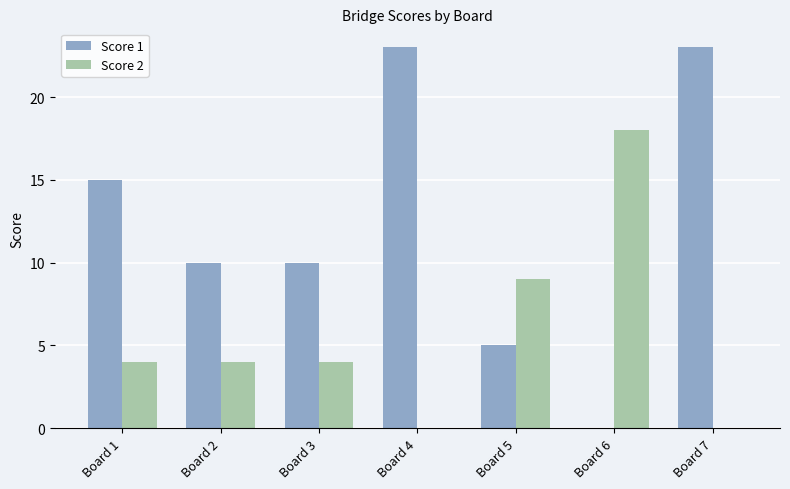

Reading left to right, extract all data points from this chart.

Score 1: Board 1=15	Board 2=10	Board 3=10	Board 4=23	Board 5=5	Board 6=0	Board 7=23
Score 2: Board 1=4	Board 2=4	Board 3=4	Board 4=0	Board 5=9	Board 6=18	Board 7=0